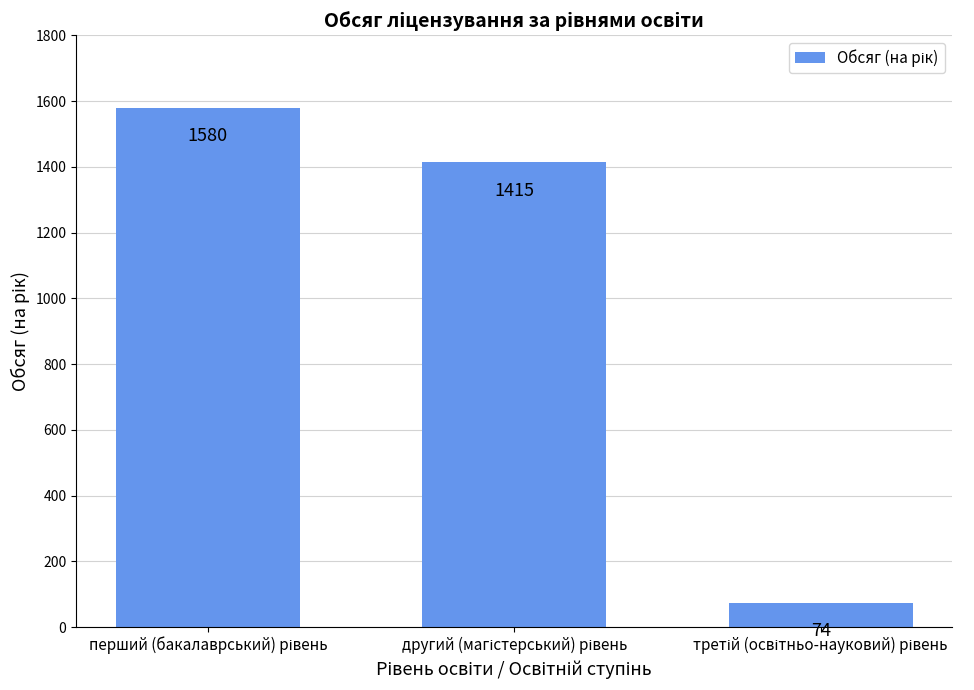

How many values are below 1415?

1